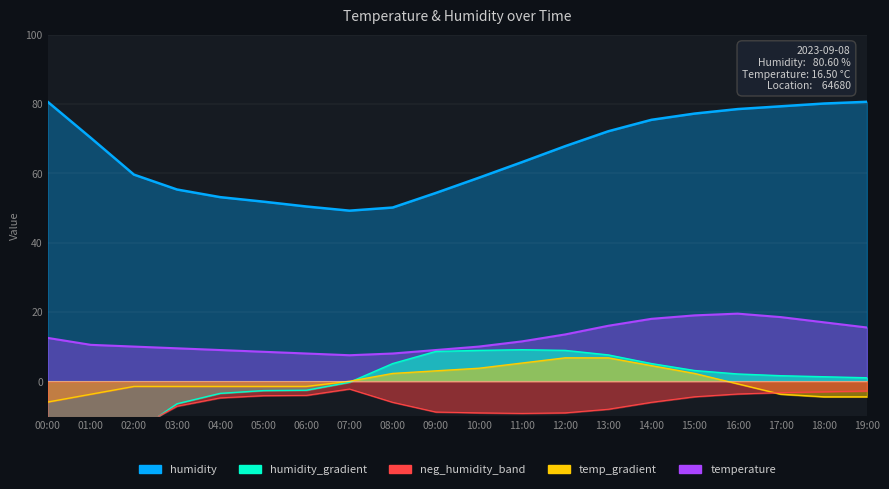

What is the approximate value of temperature at 03:00?

9.5